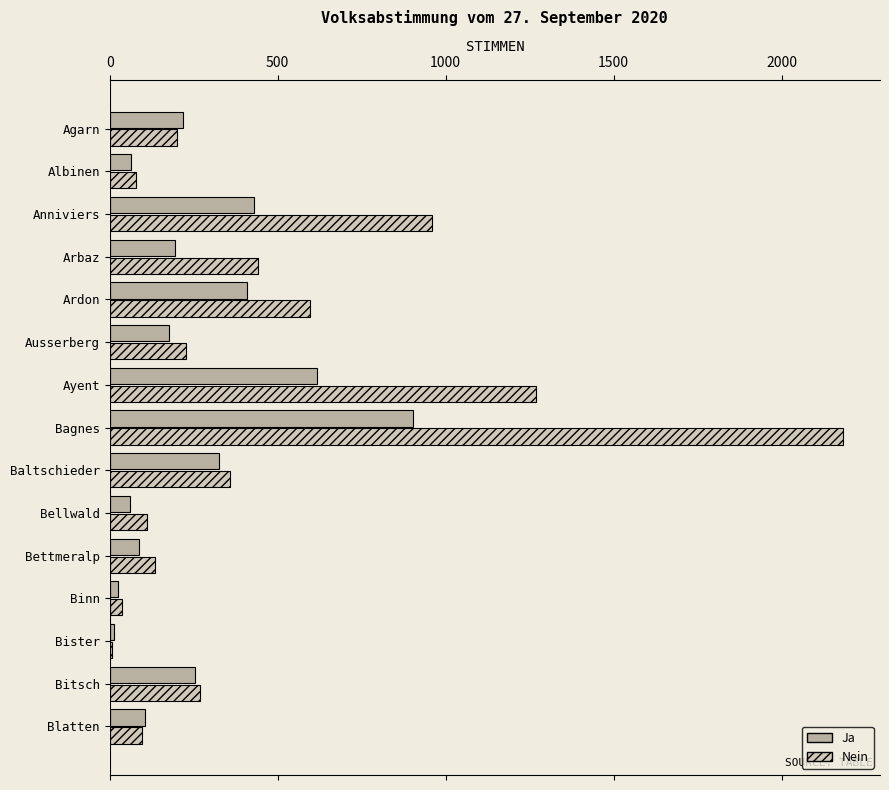

At which category is the sum across all series the highest?

Bagnes